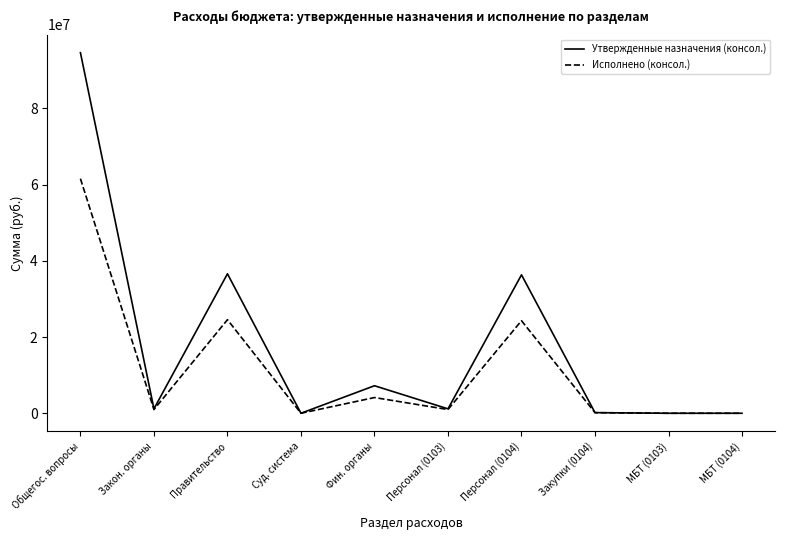

What is the maximum value for Исполнено (консол.)?

61538312.6